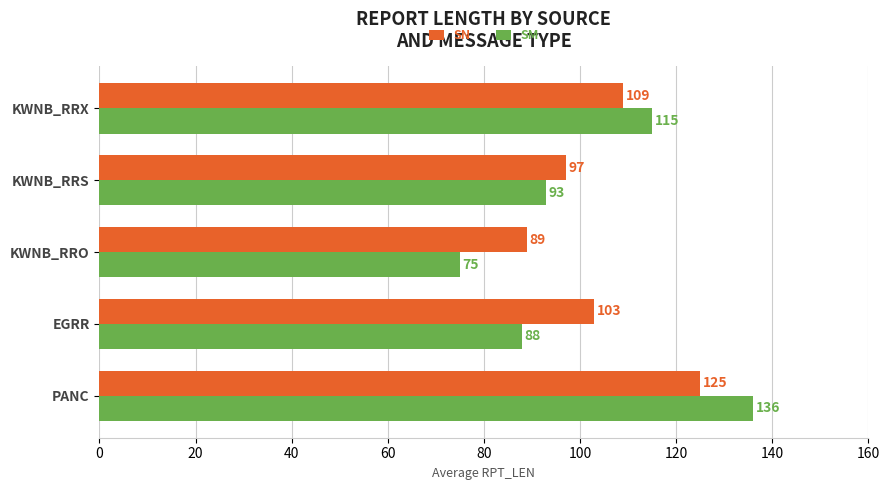

Between PANC and KWNB_RRS, which series saw the biggest shift?

SM